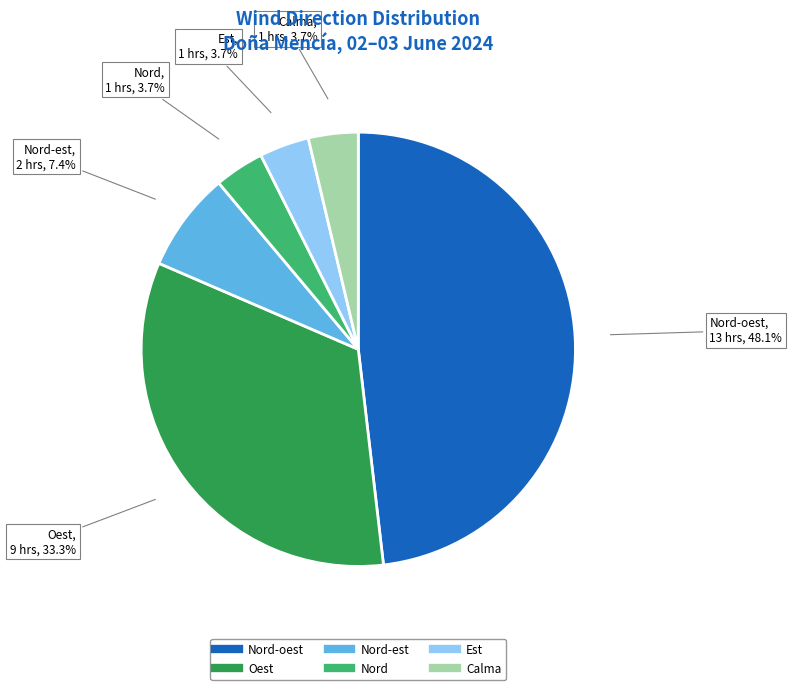

Is there a majority slice in this chart?

No